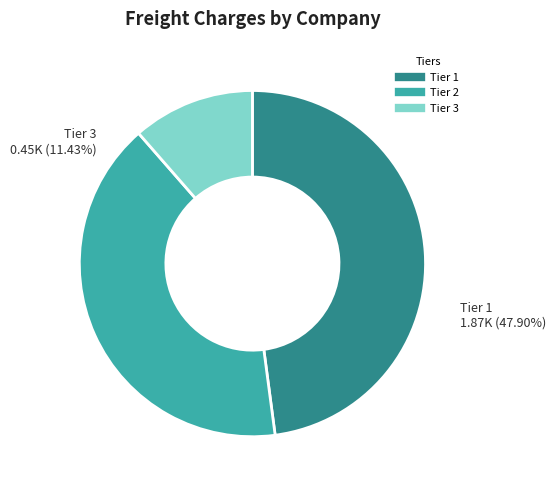

Does PON PURE LOGISTICS (Mysore) account for over 50% of the chart?

No